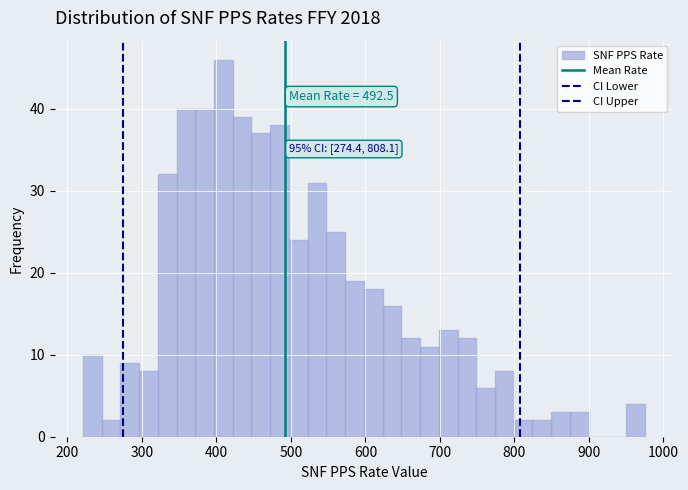

Around what value on the x-axis is the tallest bar? Give the approximate position of its centre, as read against the axis.

410